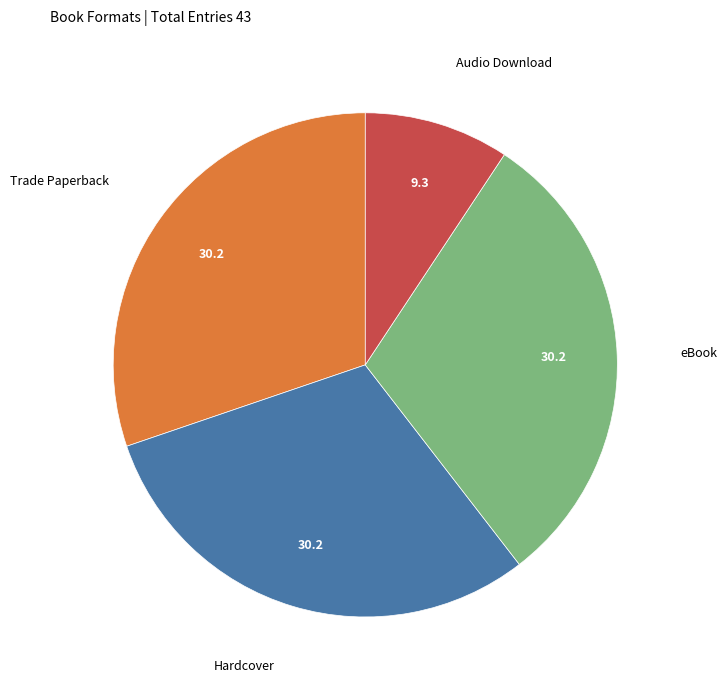

Does any single category account for the majority?

No